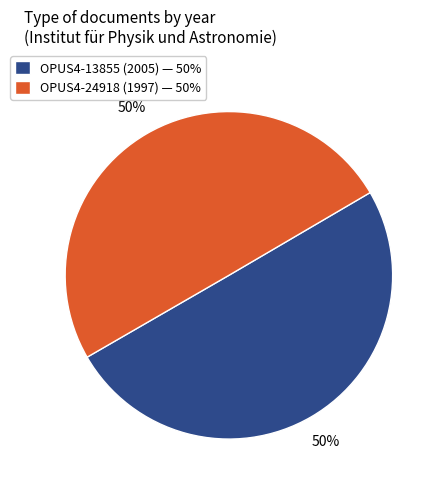

Count the number of slices in the pie.

2